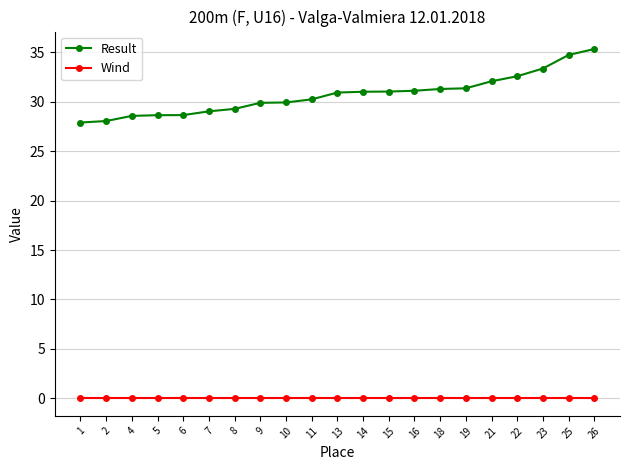

What is the maximum value shown in the chart?

35.3